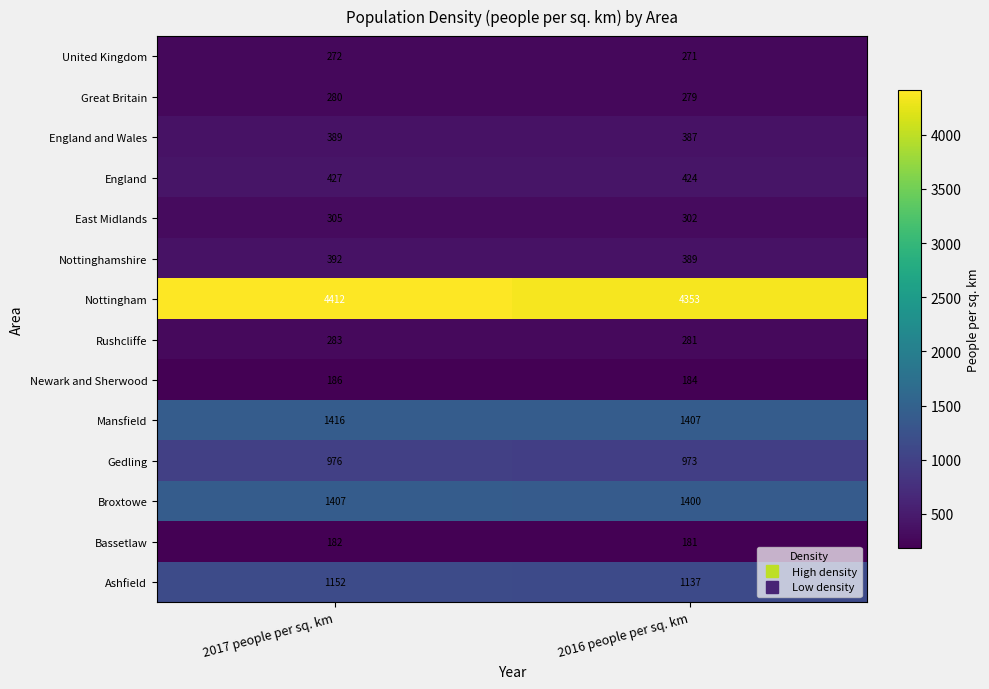

Where is Bassetlaw nearest to the value 181?

2016 people per sq. km